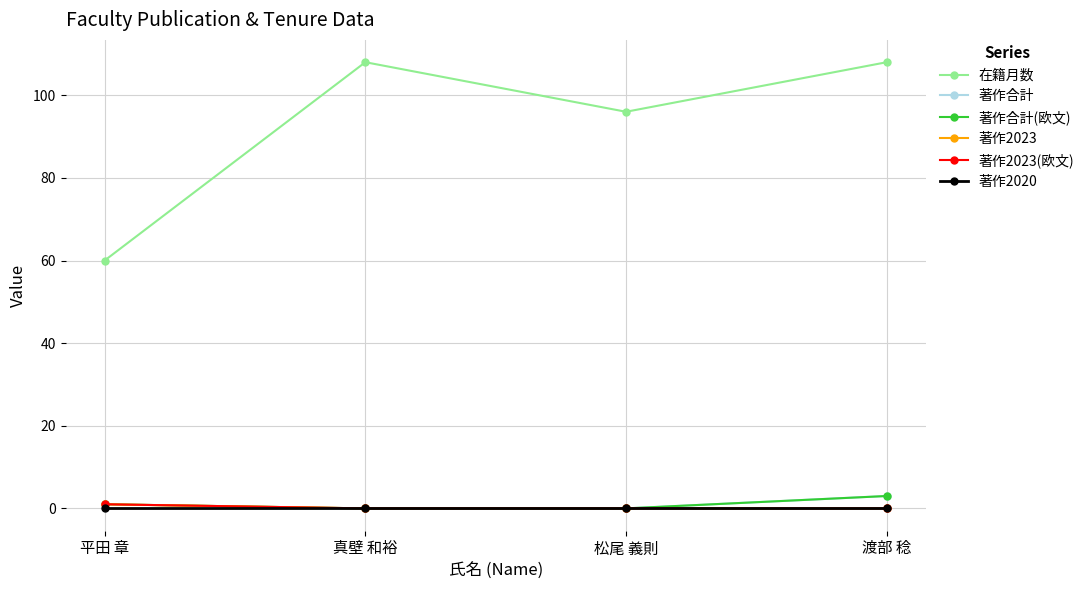

True or false: 在籍月数 and 著作2023(欧文) intersect in this chart.

False